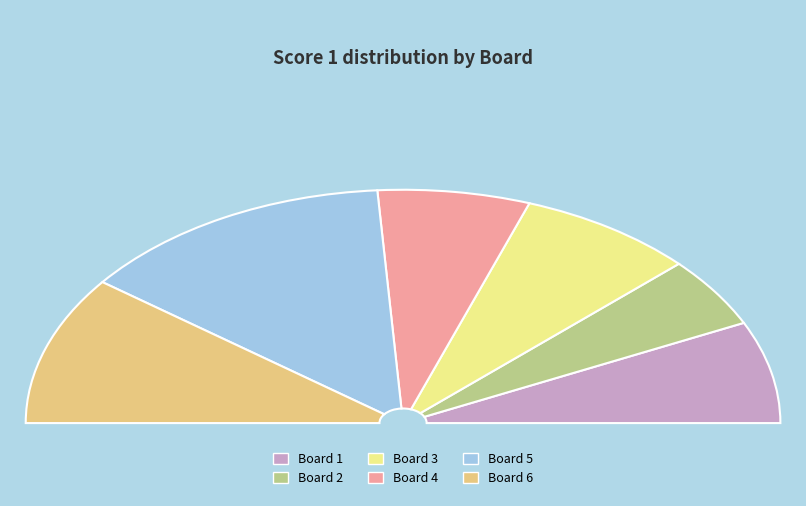

How many segments does this pie chart have?

6